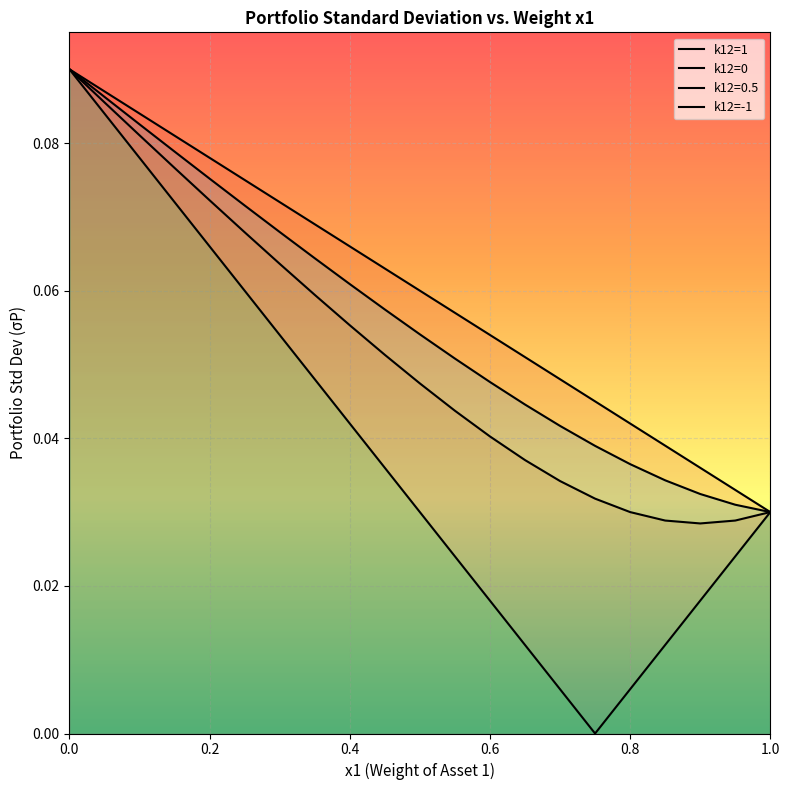

Which has a higher value, 0.9 or 0.95?

0.9